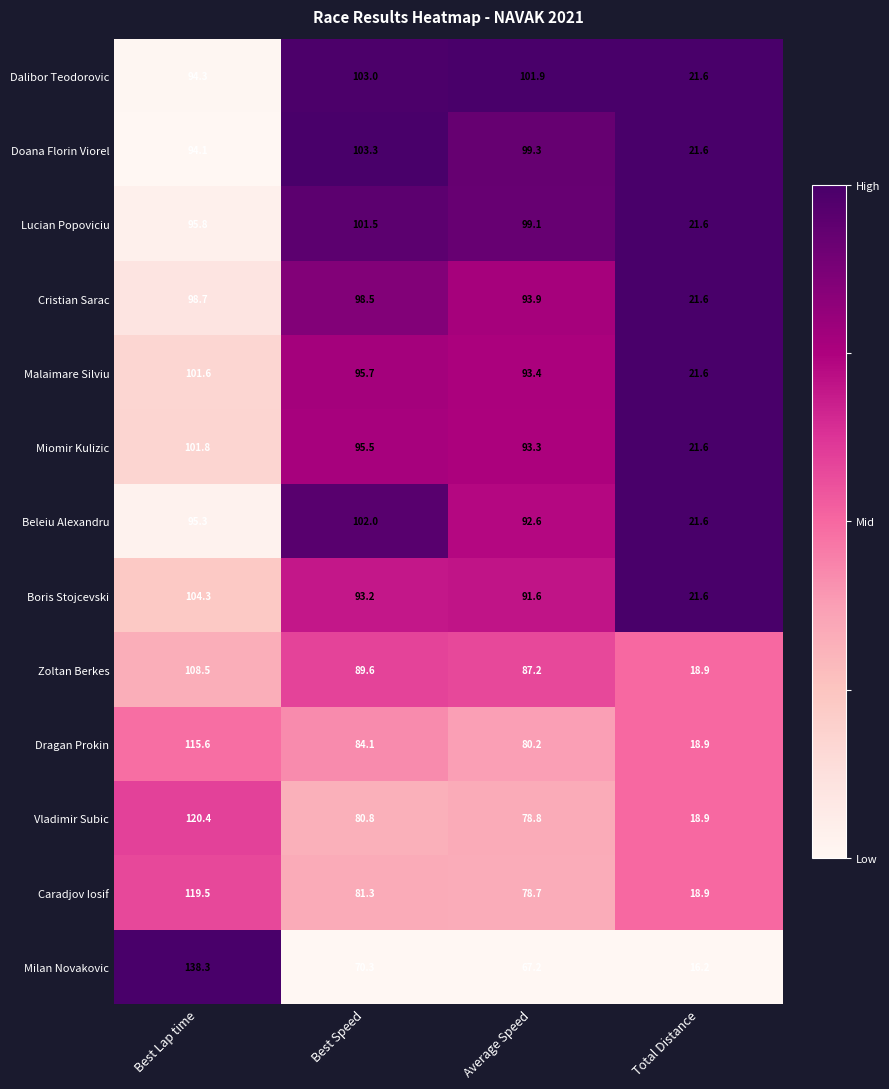

What is the spread (max minus min) of values at Average Speed?

34.7